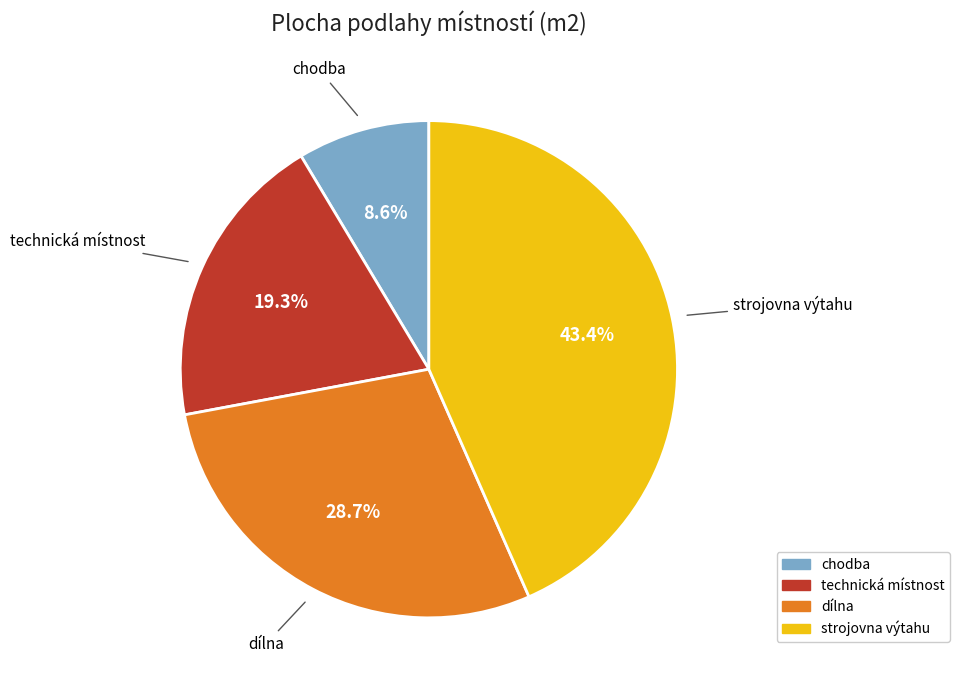

To the nearest percent, what percentage of the pie is chodba?

9%